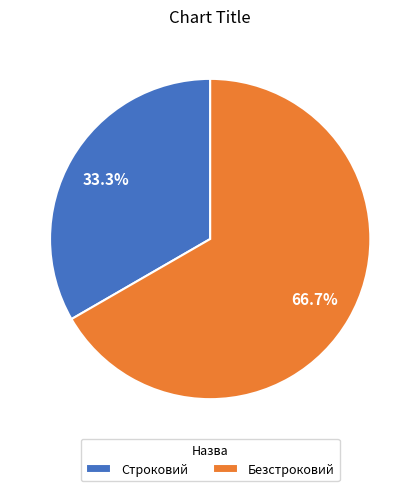

The Безстроковий slice represents 67% of the pie. True or false?

True